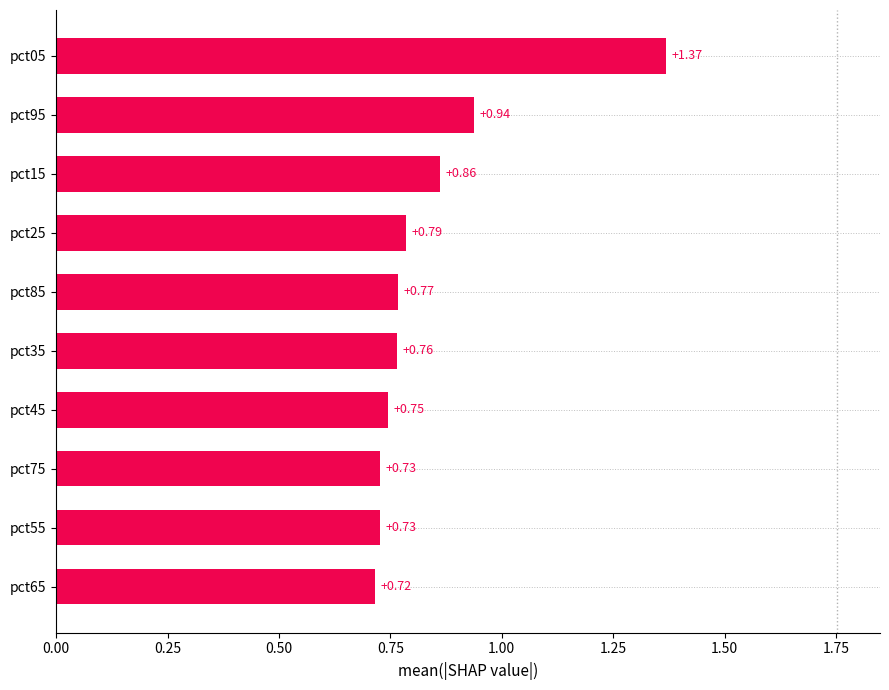

Which label corresponds to the largest value in the chart?

pct05